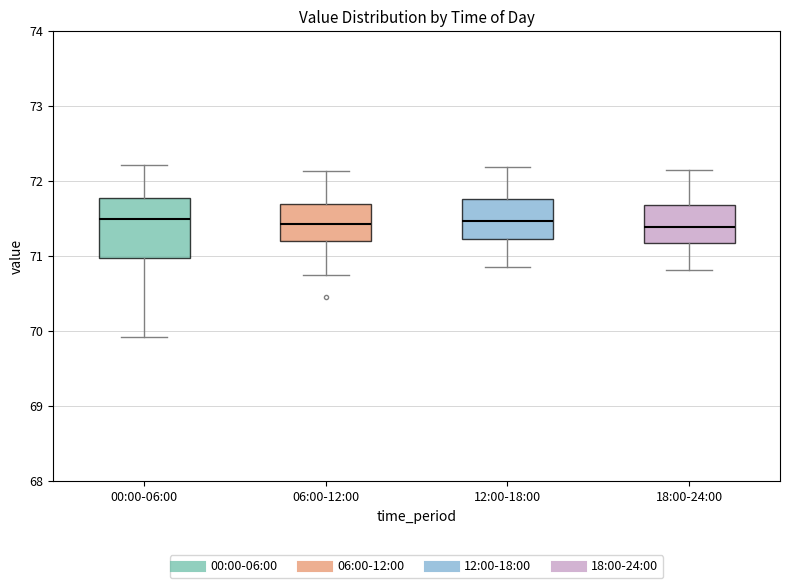

Comparing the boxes themselves (not the whiskers), which one is the tallest?

00:00-06:00